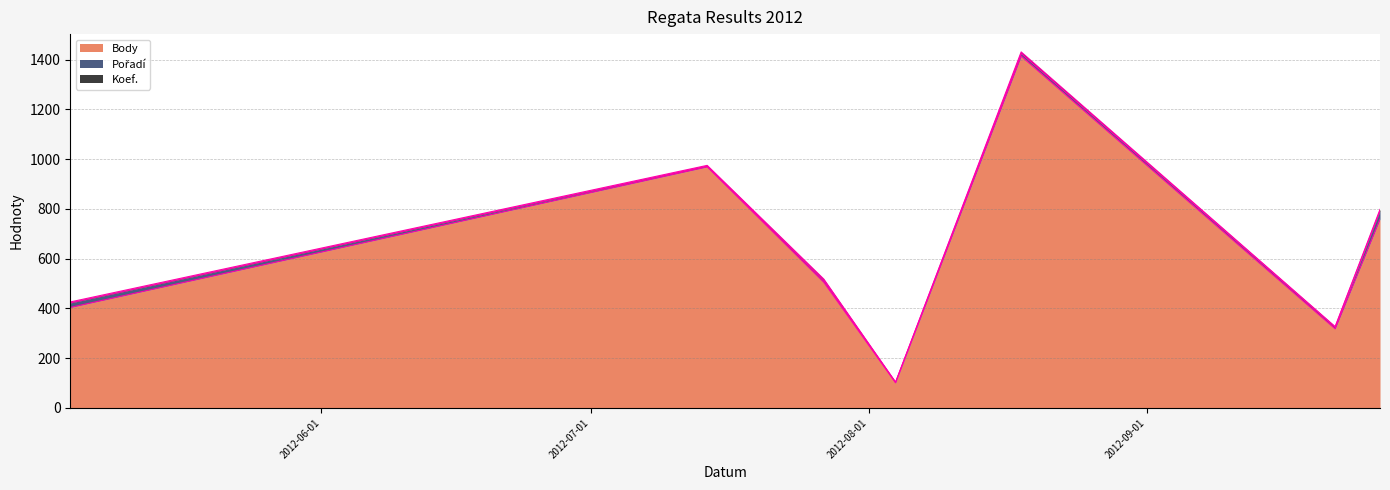

What is the label of the 6th point from the left?

2012-09-22